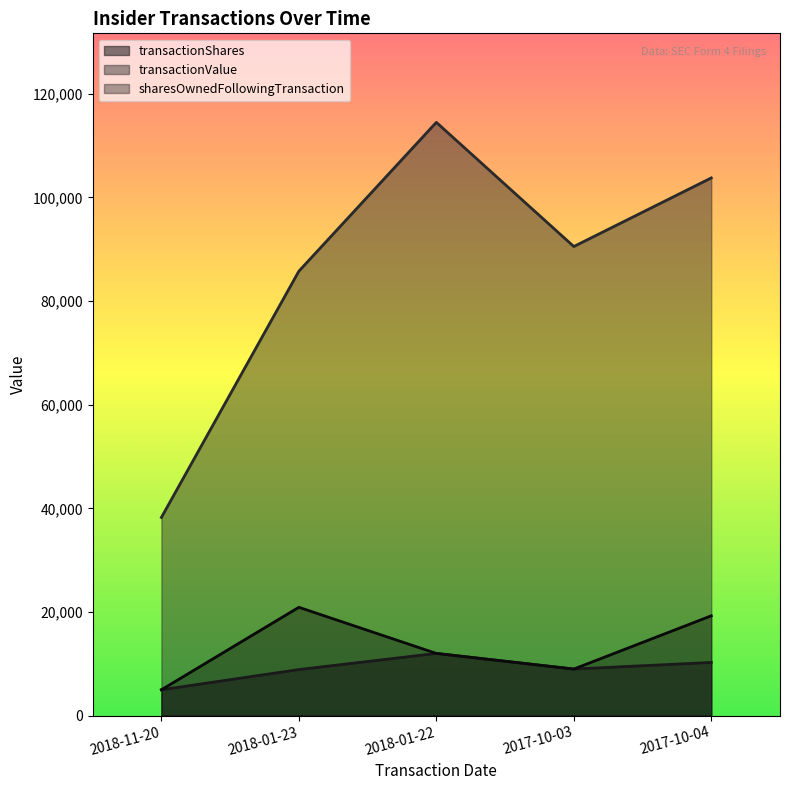

What is the difference between the maximum and minimum values in the sharesOwnedFollowingTransaction series?

15915